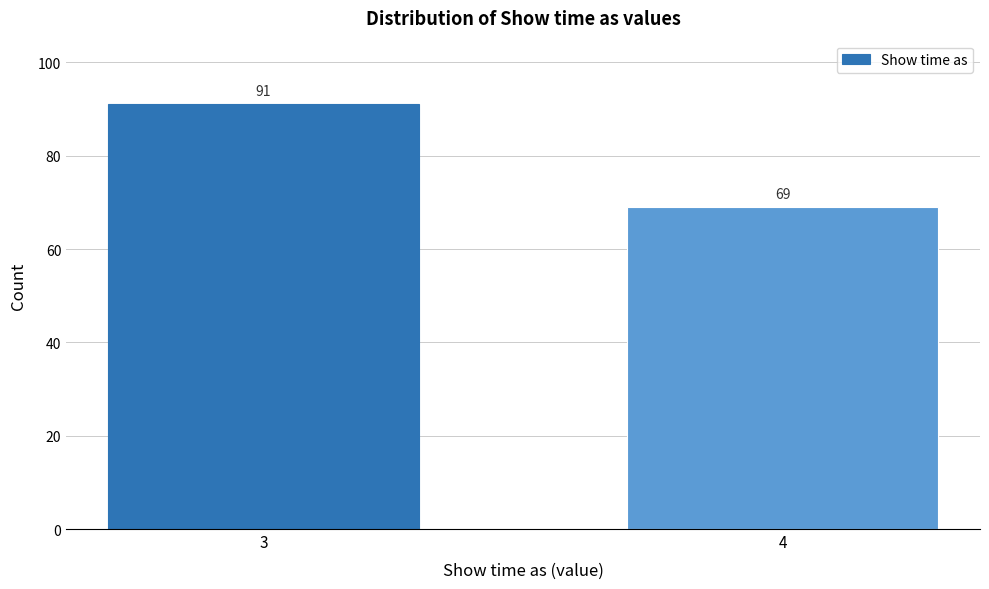

Reading left to right, list all the values displayed in this chart.

3=91	4=69